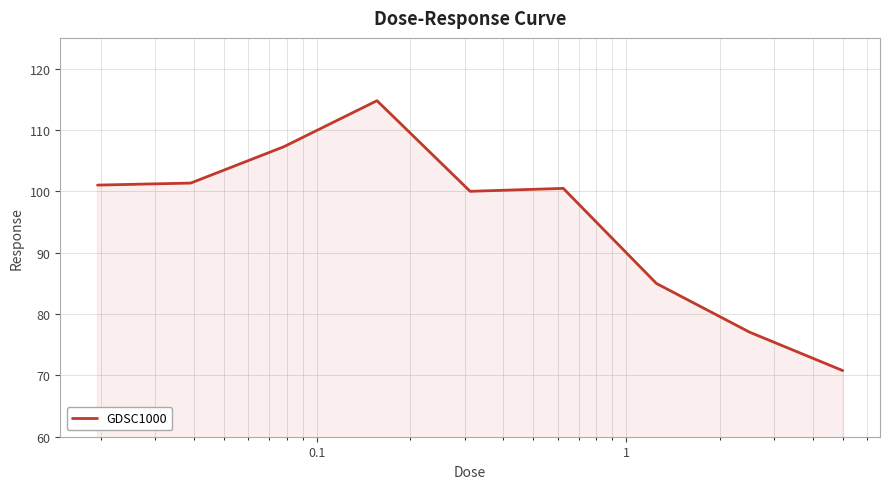

How many lines are shown in the chart?

1